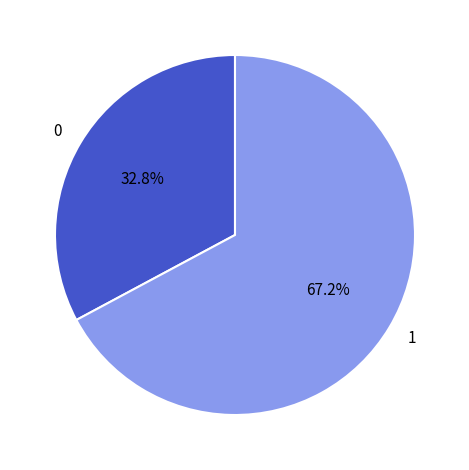

To the nearest percent, what is the average slice percentage?

50%